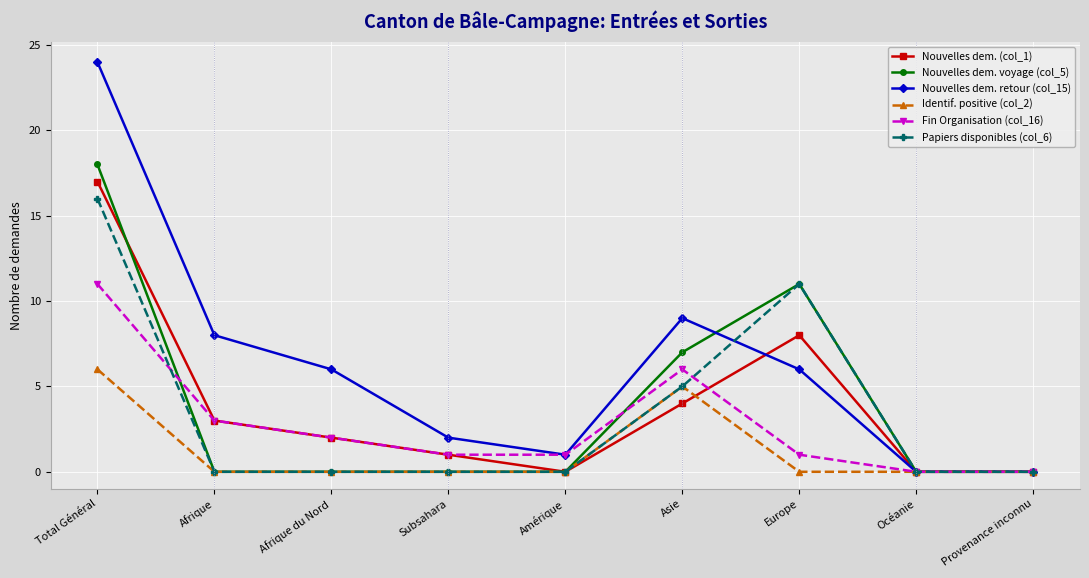

What position from the right is Océanie?

2